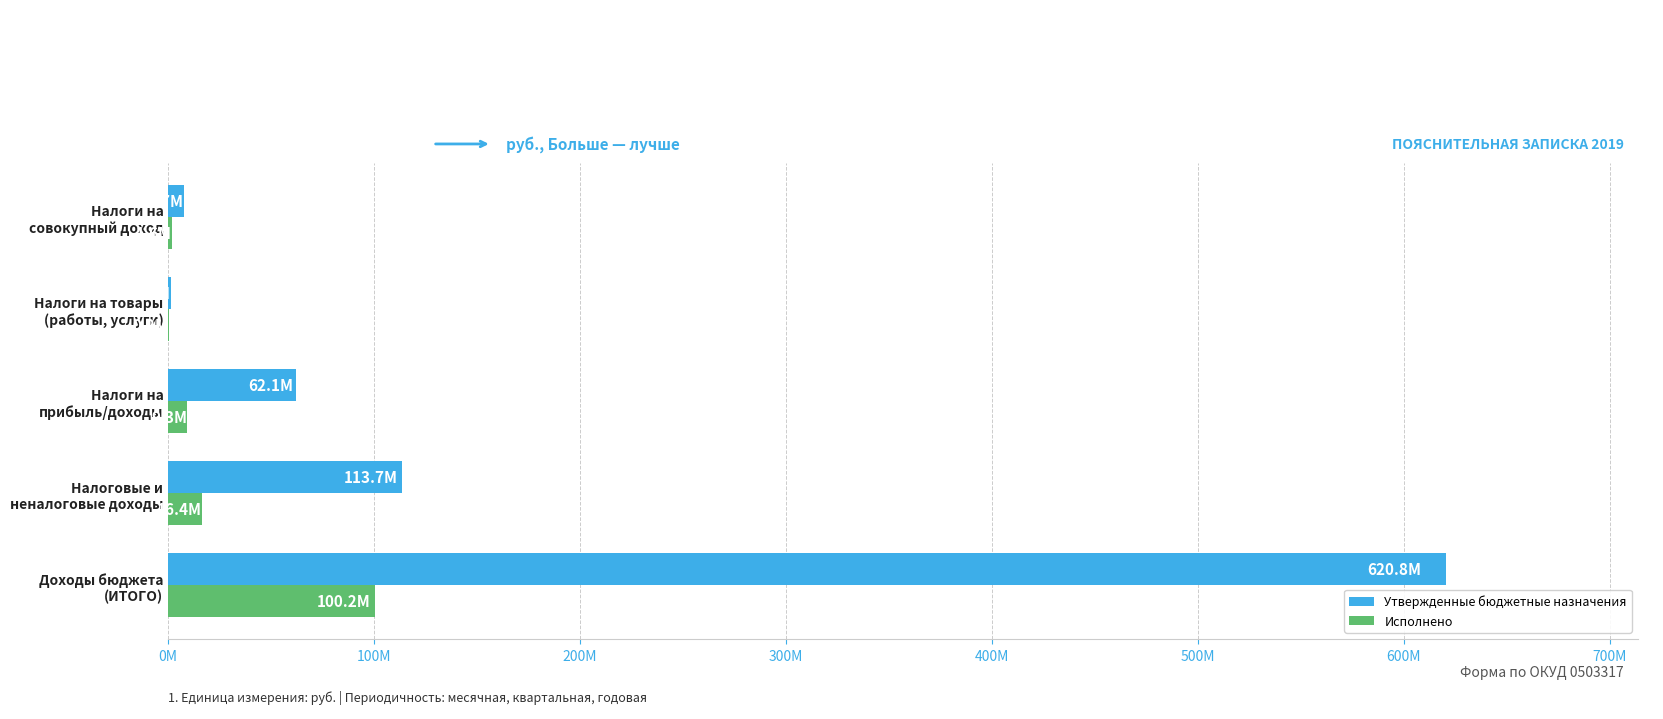

At how many categories does at least one series exceed 451930099?

1